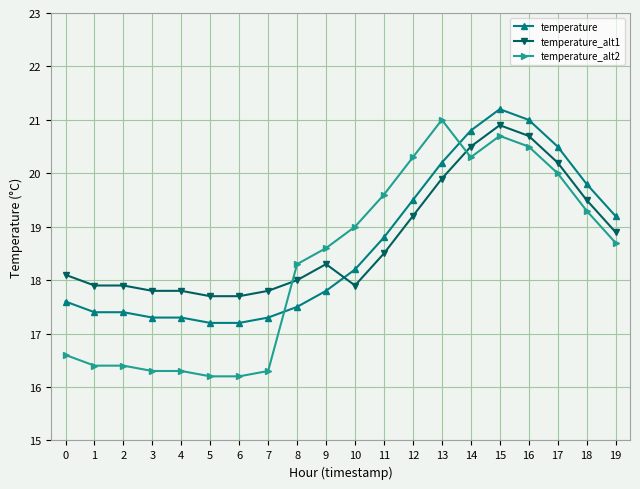

Is this an area chart (filled region under the line)?

No